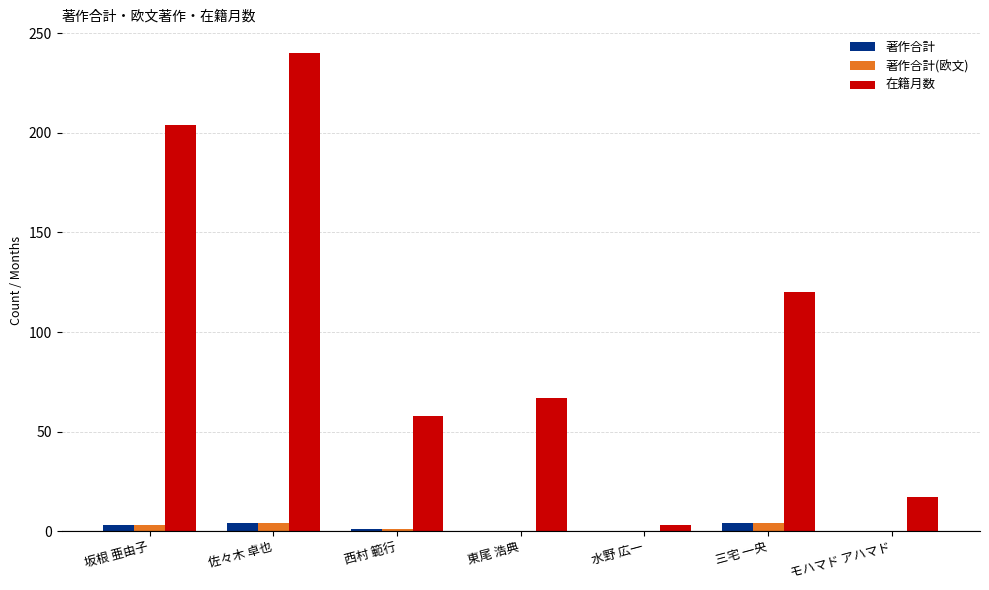

Which series changed the most between 佐々木 卓也 and 水野 広一?

在籍月数